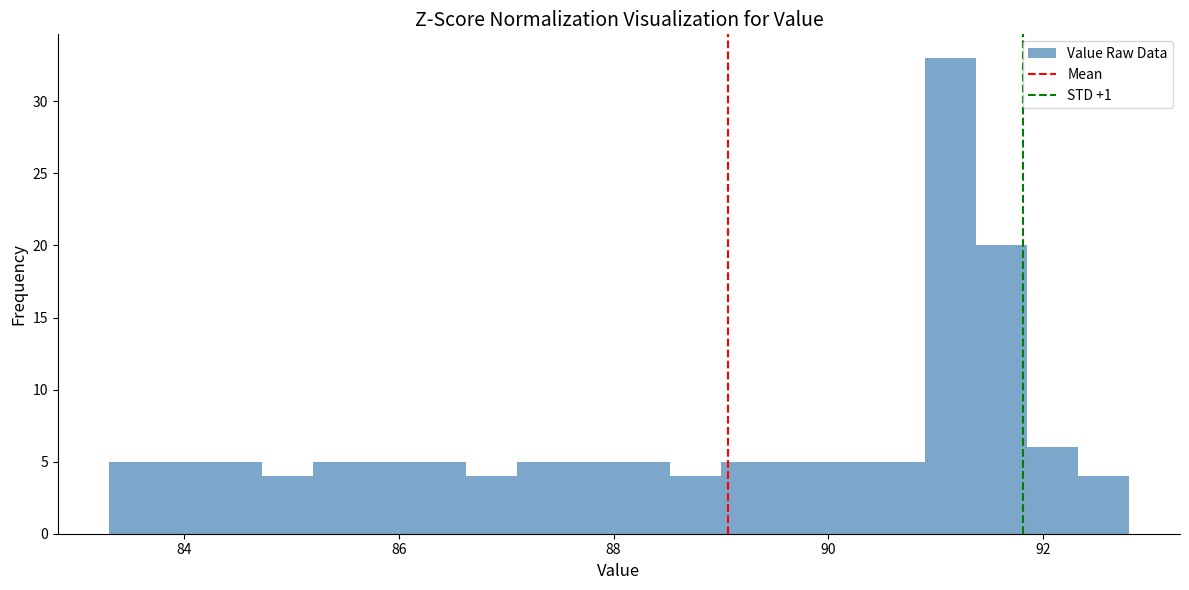

Around what value on the x-axis is the tallest bar? Give the approximate position of its centre, as read against the axis.

91.2